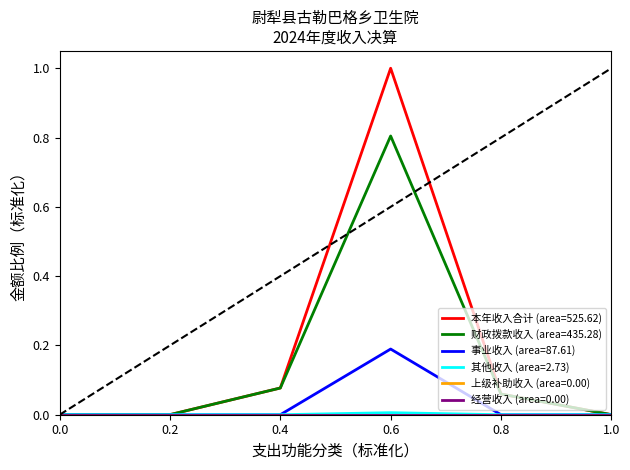

Does the chart display data point markers on the line(s)?

No